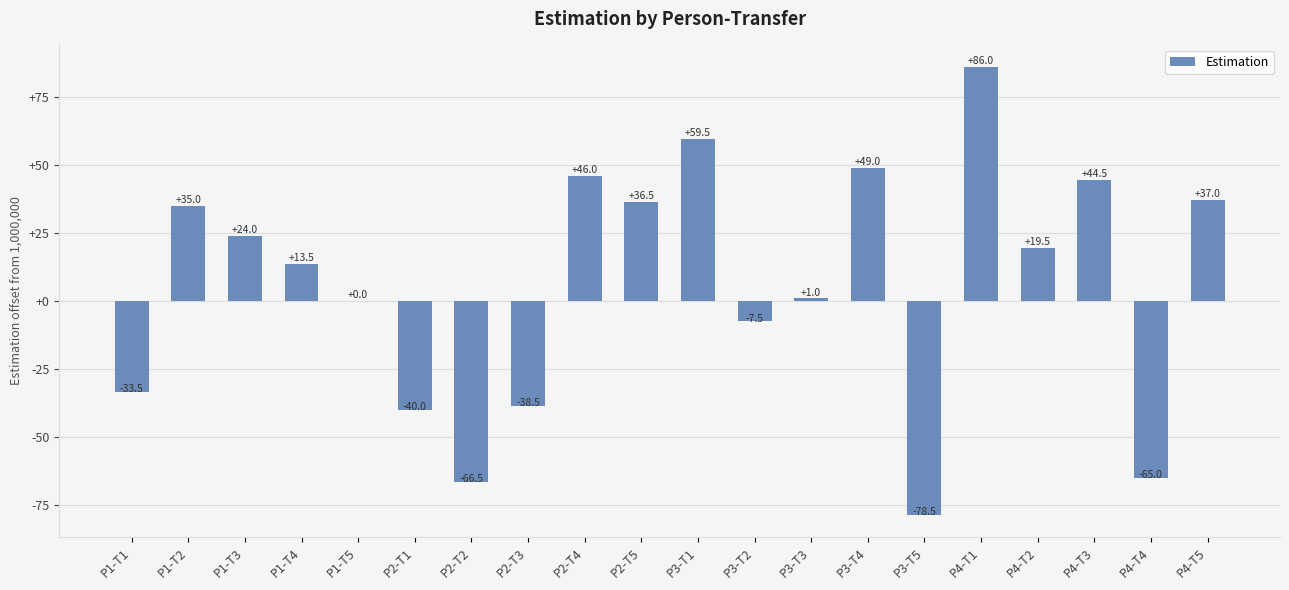

The value at P4-T5 is 37.0. True or false?

True